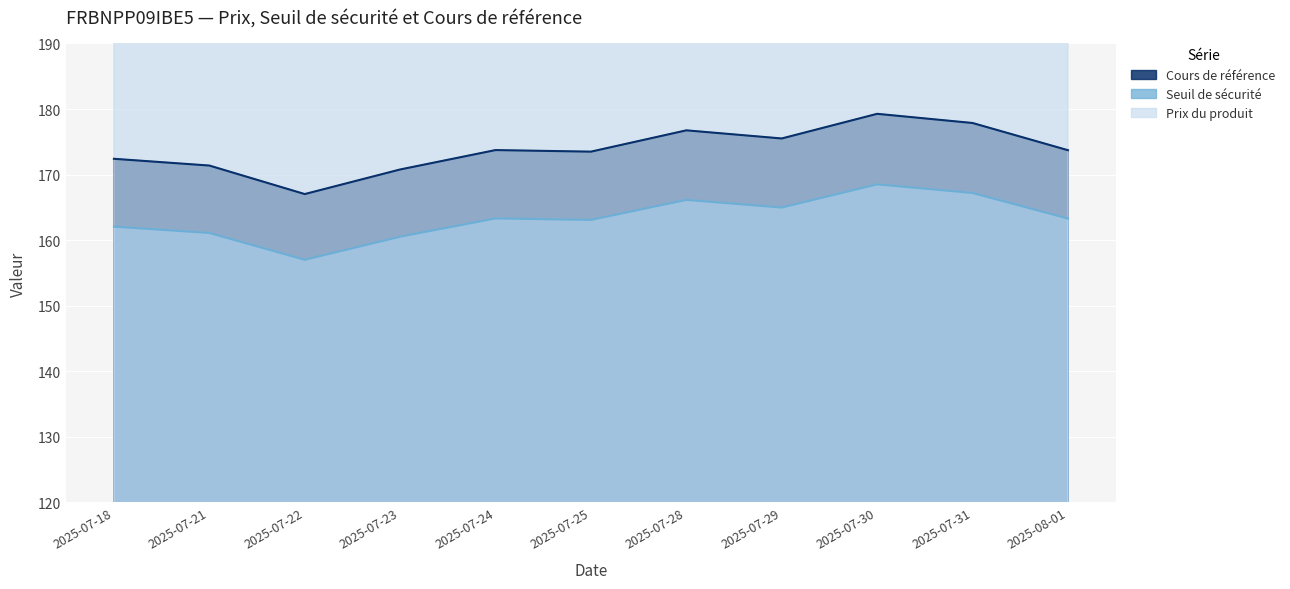

What is the label of the 4th point from the right?

2025-07-29